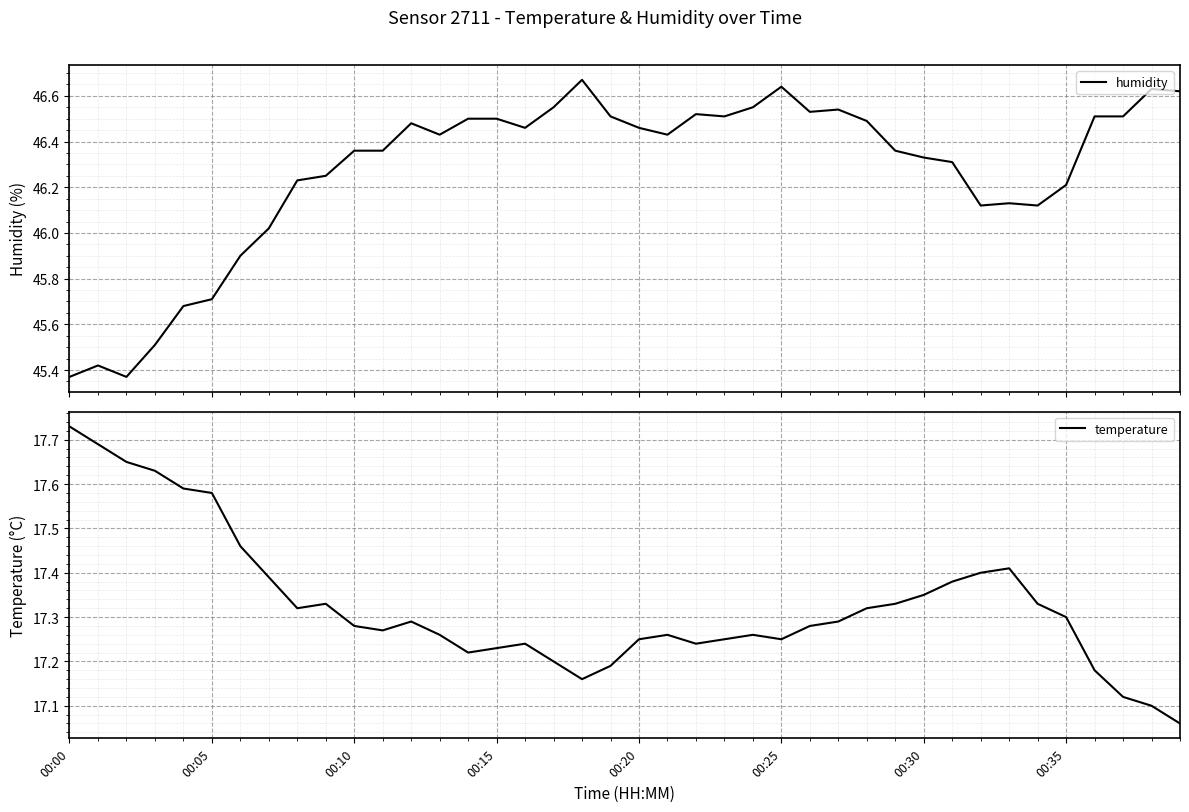

Is the value of humidity at 11 greater than the value of temperature at 29?

Yes